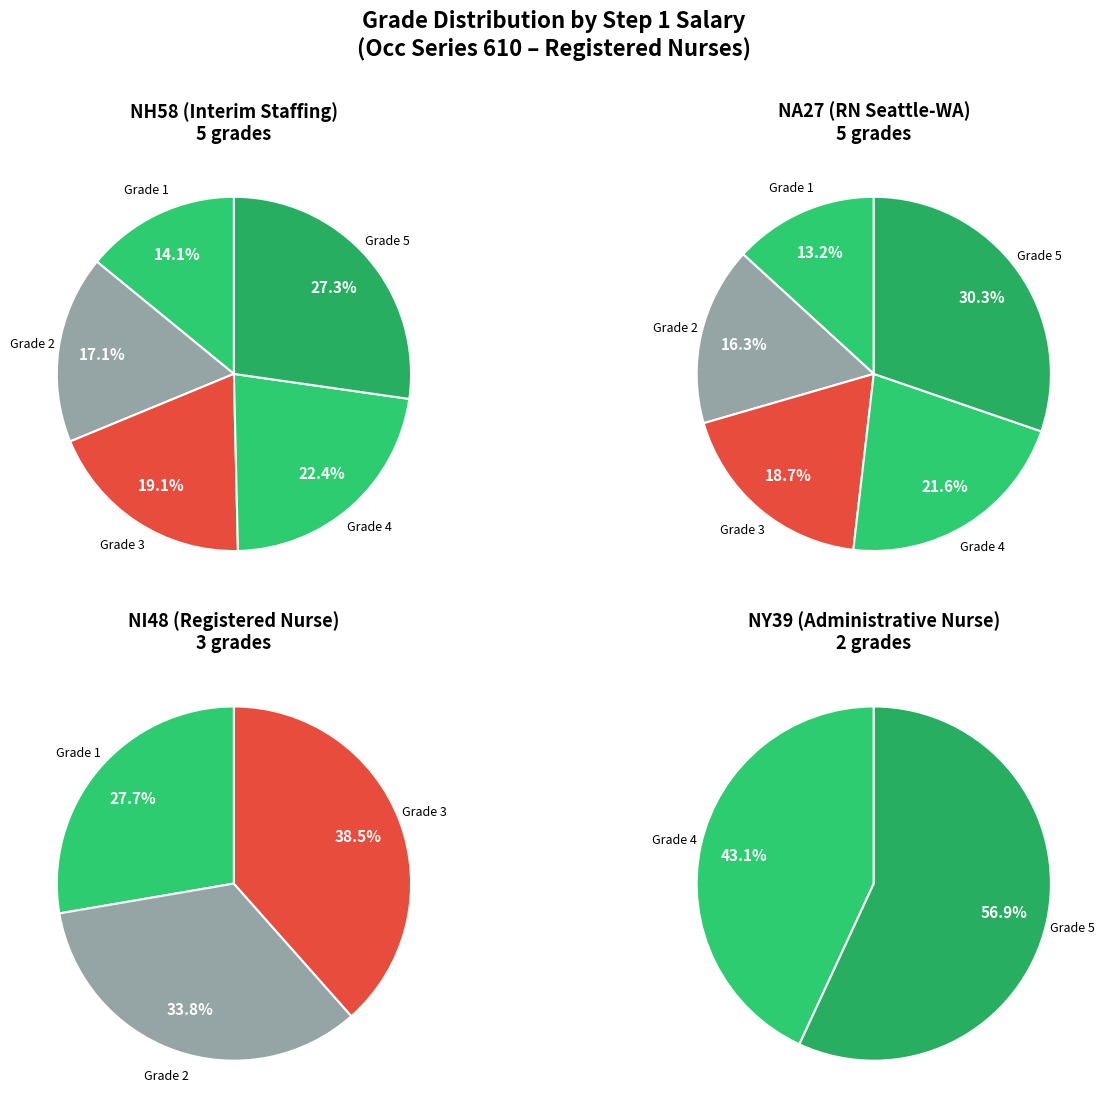

What is the ratio of the value at ADMINISTRATIVE NURSE to the value at REGISTERED NURSE?

1.6